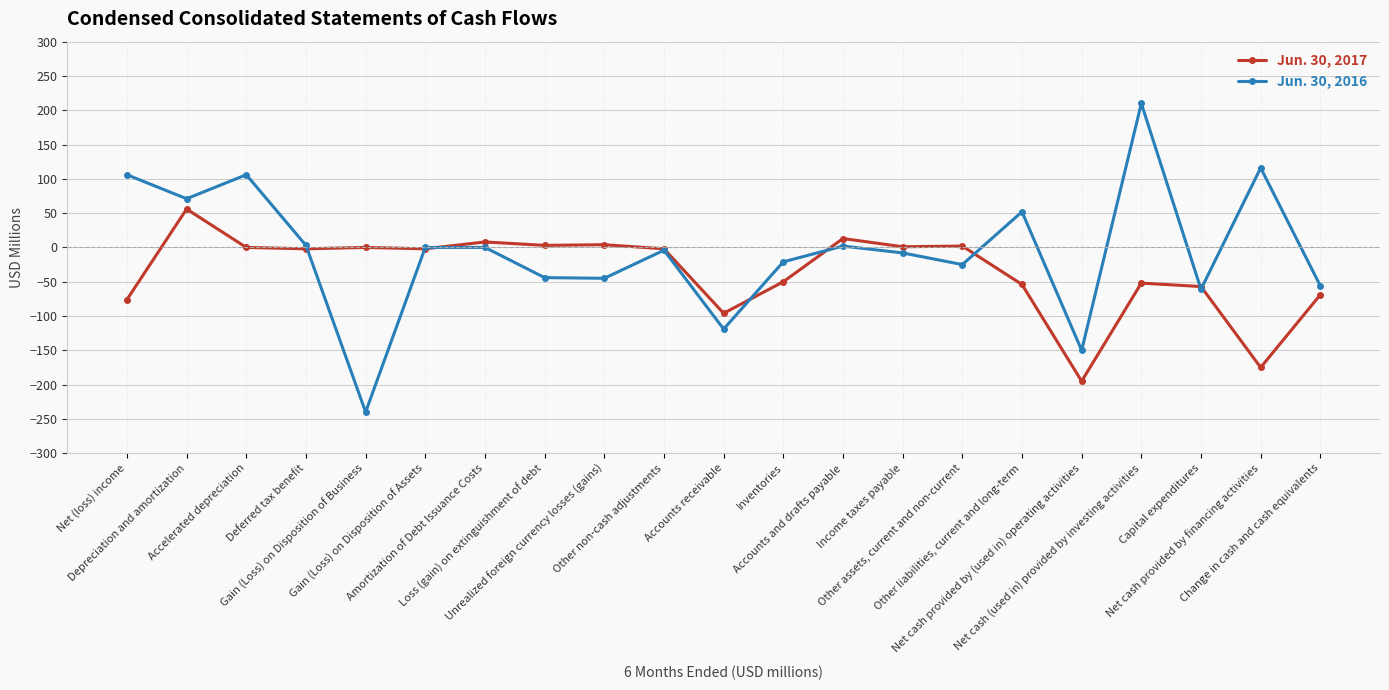

How many data points in Jun. 30, 2016 are above -4?

10